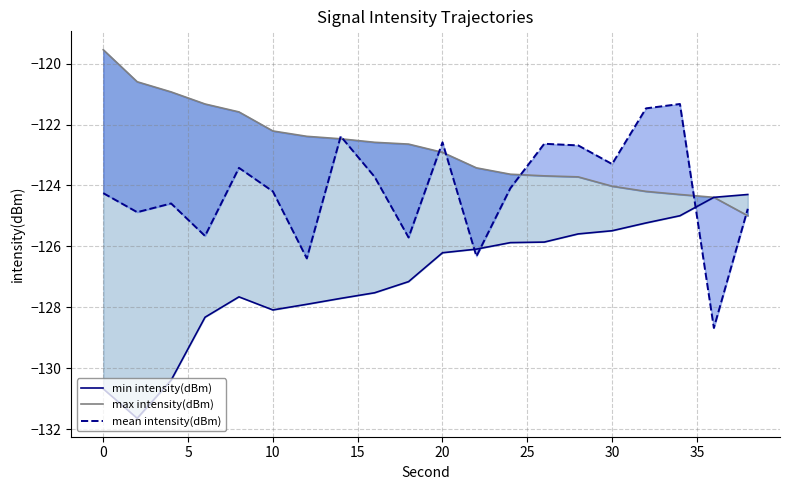

How many interior local valleys does the mean intensity(dBm) series have?

7